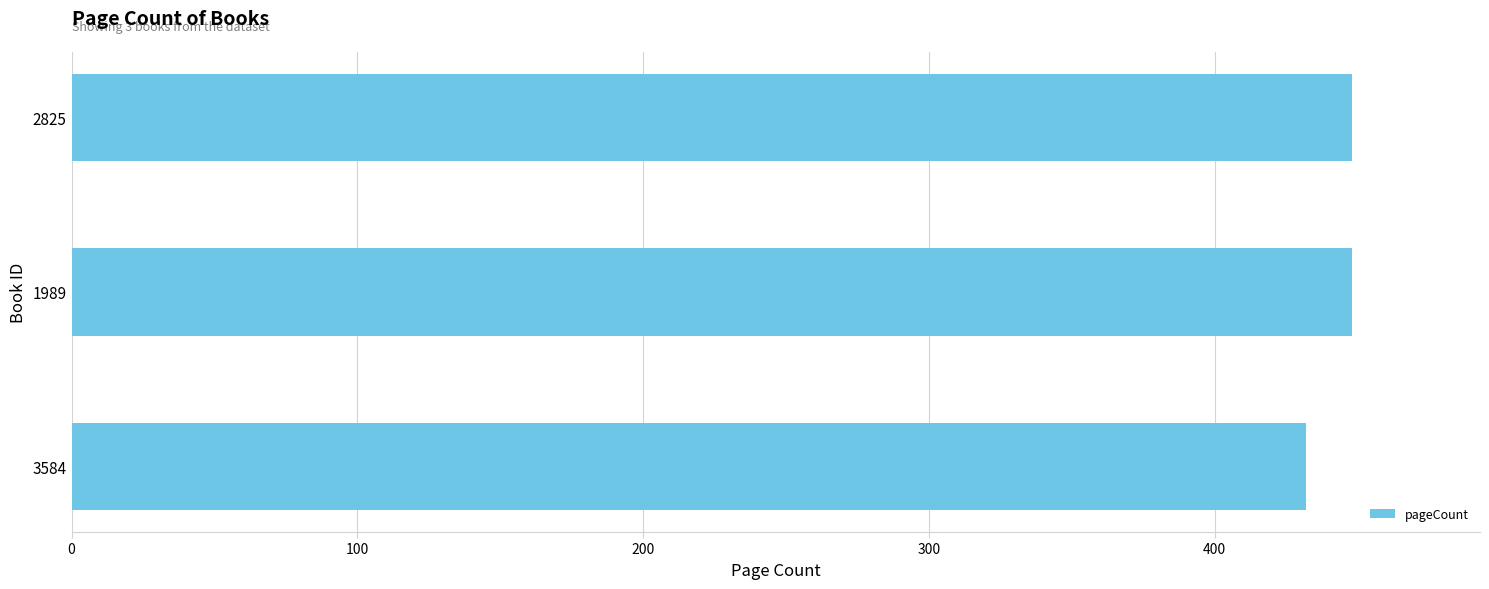

Reading bottom to top, extract all data points from this chart.

432	448	448